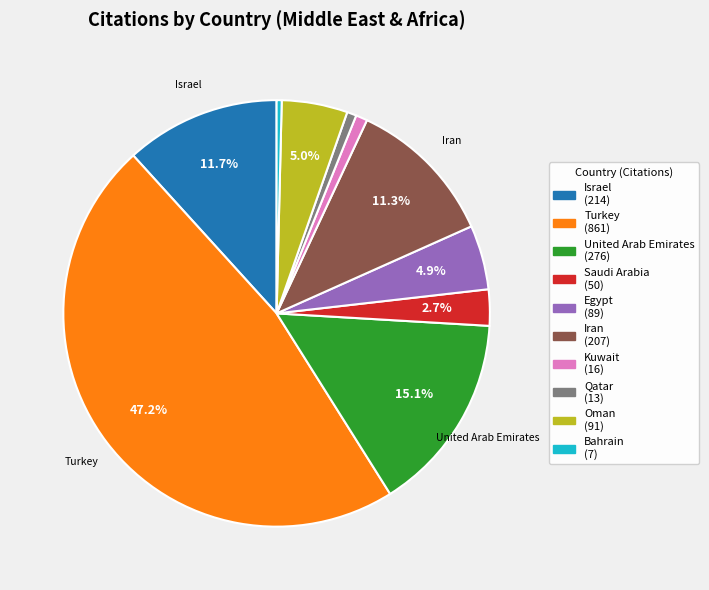

Which has a higher value, Israel or Turkey?

Turkey